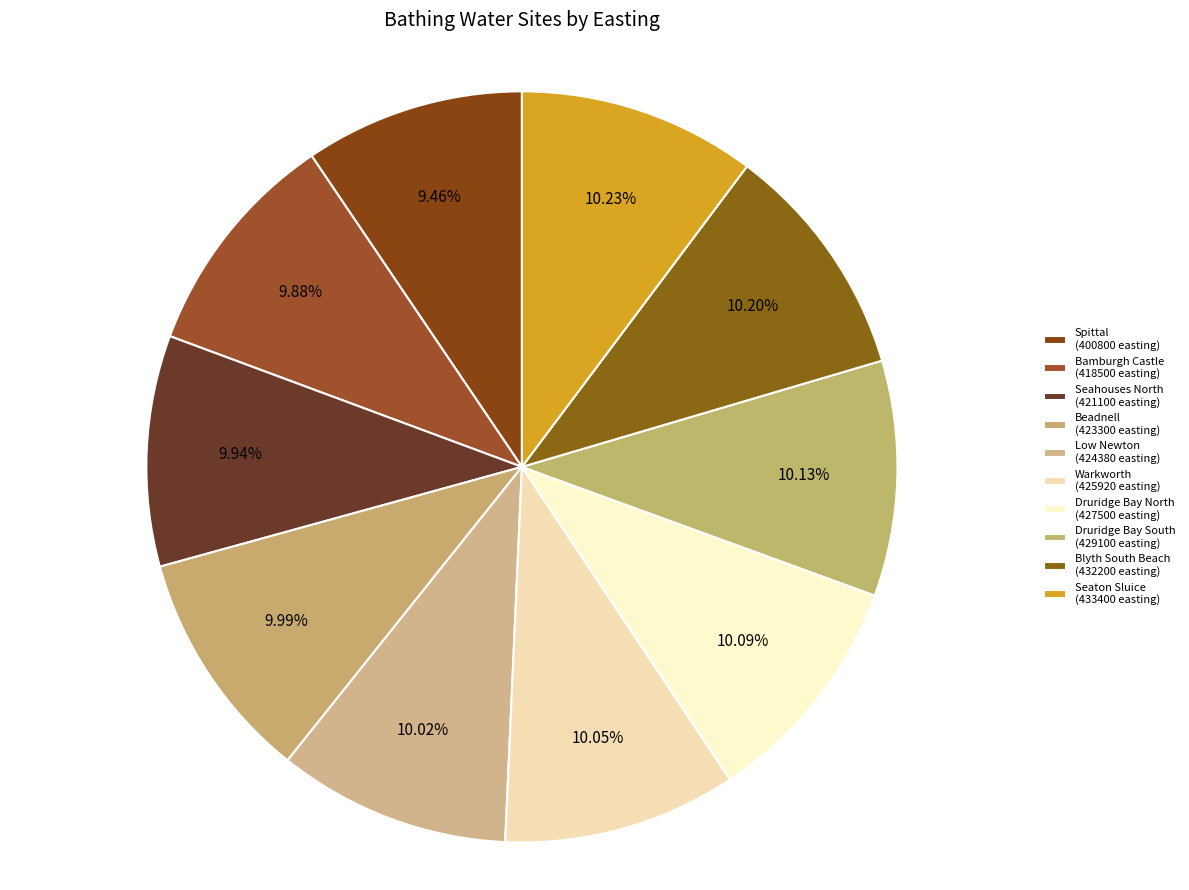

What is the change in value from Bamburgh Castle to Druridge Bay North?

+9000